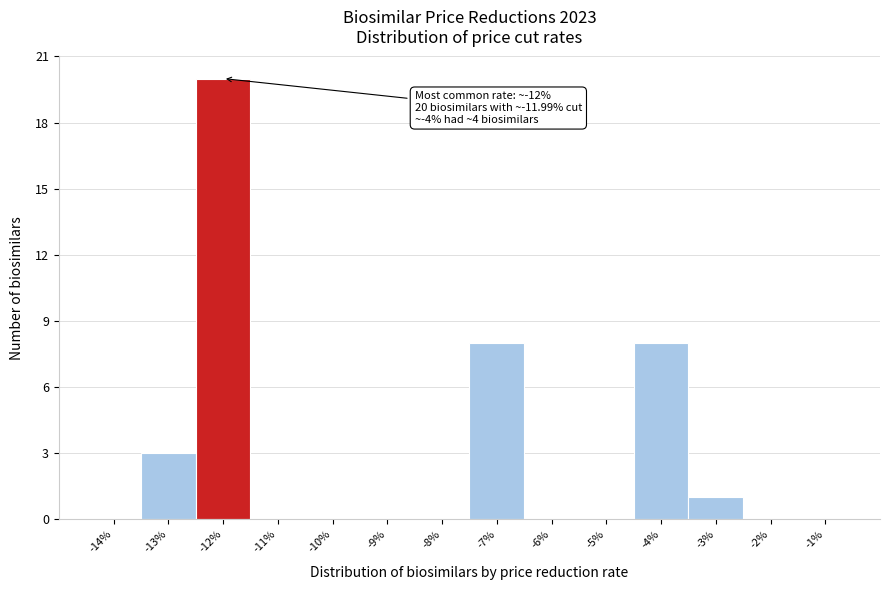

Reading left to right, what are all the values shown in this chart?

-14%=0	-13%=3	-12%=20	-11%=0	-10%=0	-9%=0	-8%=0	-7%=8	-6%=0	-5%=0	-4%=8	-3%=1	-2%=0	-1%=0